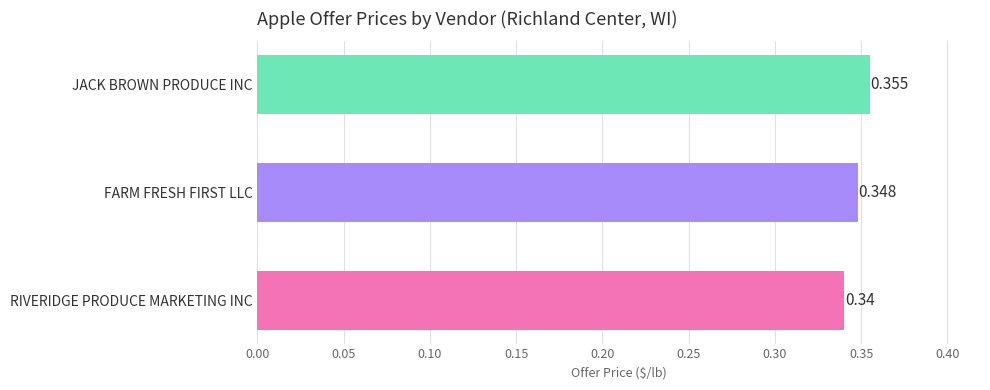

List the labels in order of value, smallest first.

RIVERIDGE PRODUCE MARKETING INC, FARM FRESH FIRST LLC, JACK BROWN PRODUCE INC